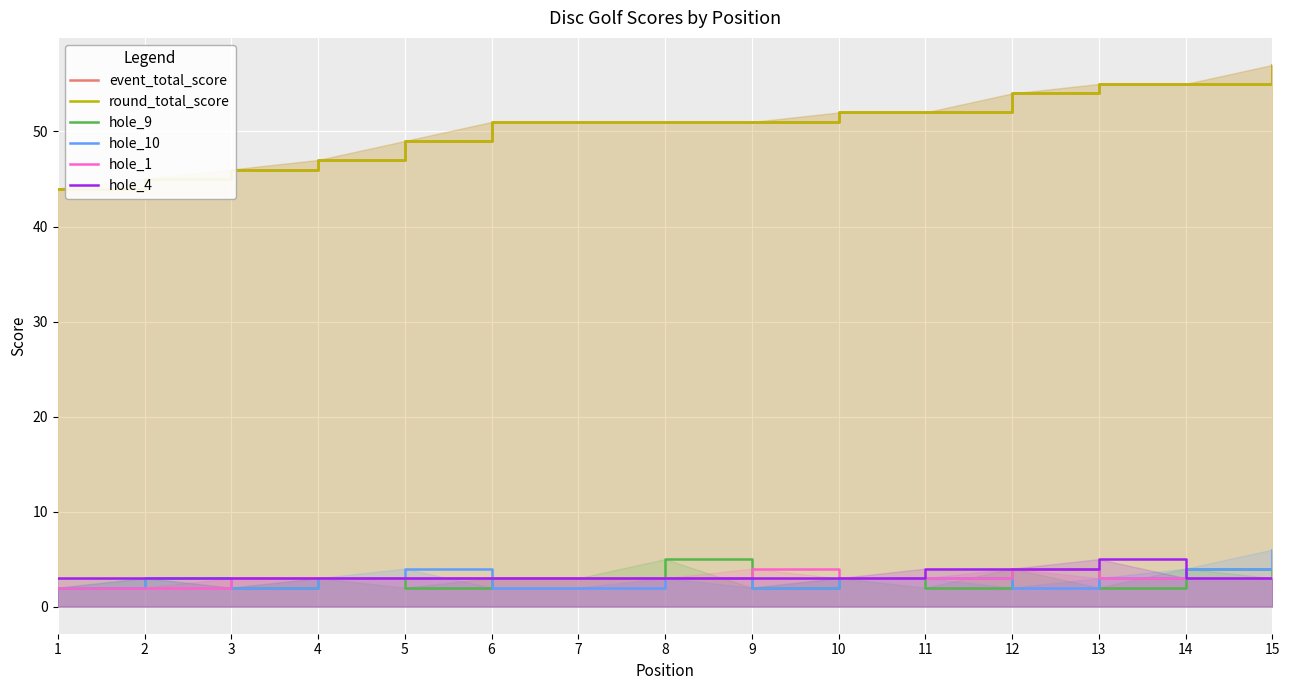

True or false: hole_10 and round_total_score cross at least once.

False